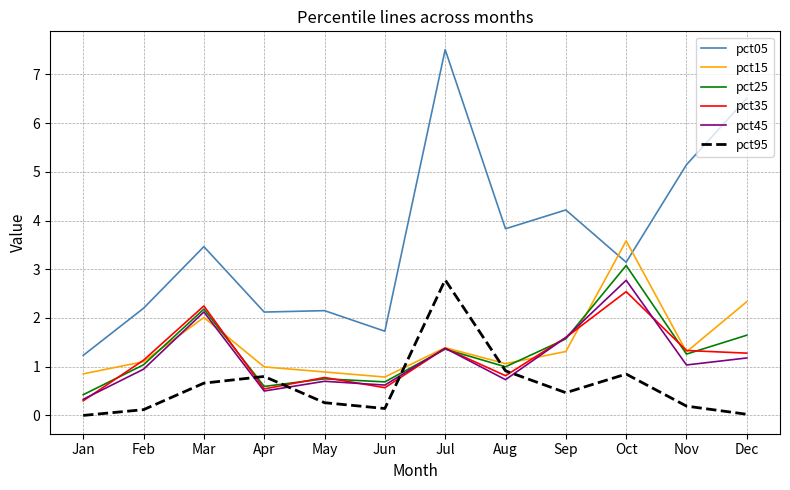

What is the spread (max minus min) of values at Jan?

1.2